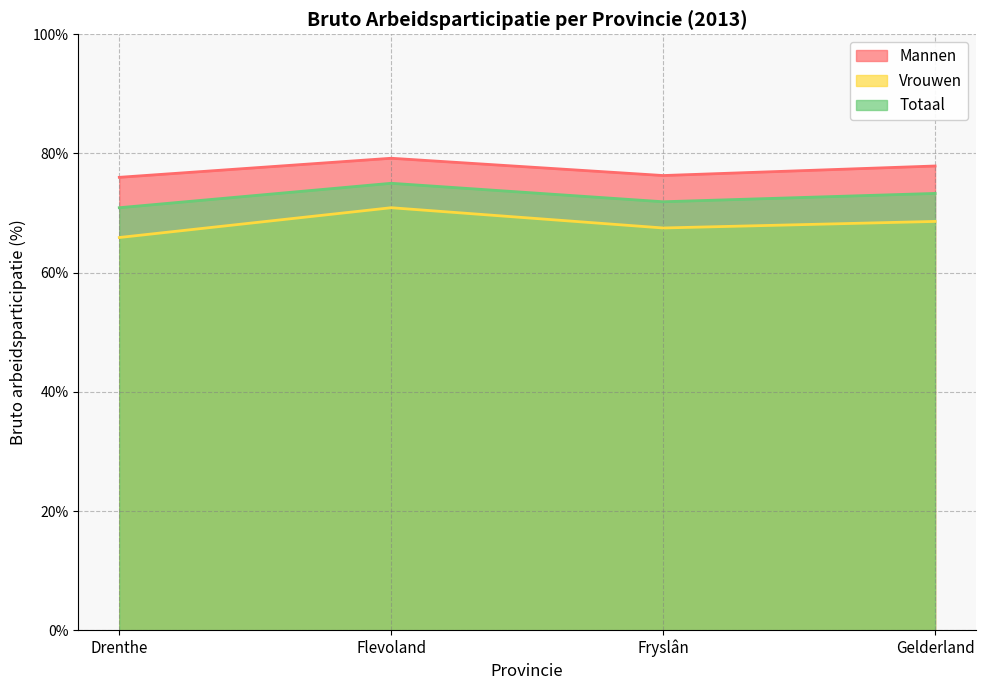

What is the label of the 1st point from the left?

Drenthe